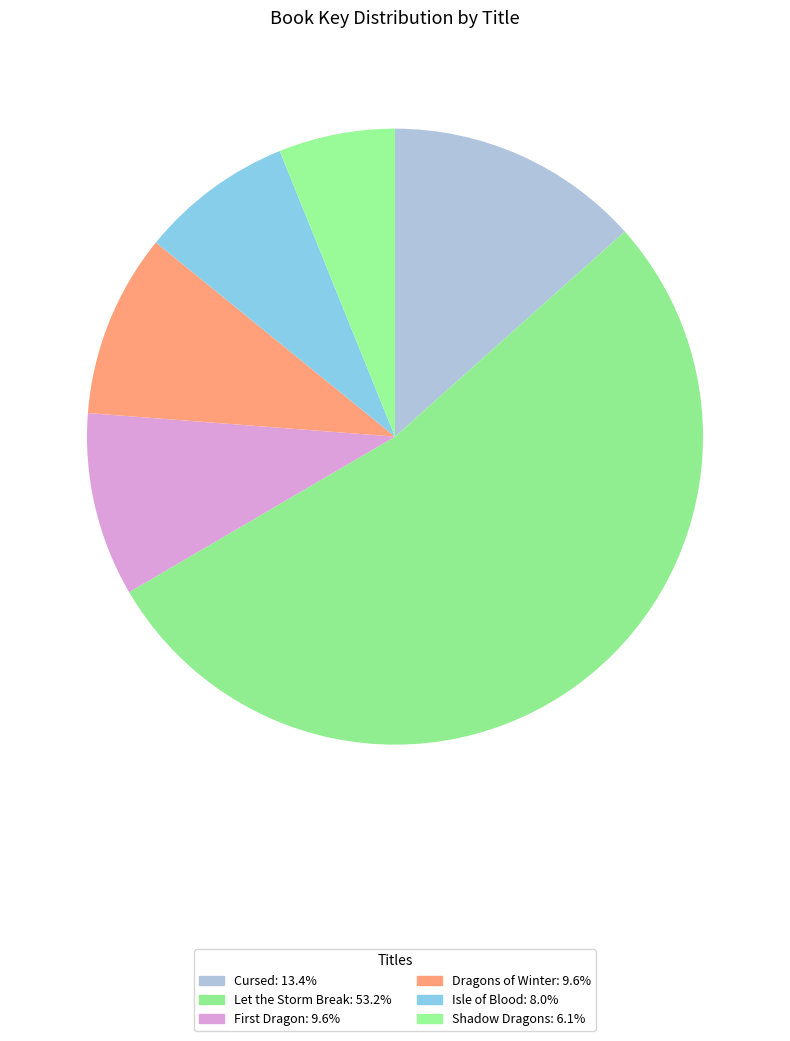

How many segments does this pie chart have?

6